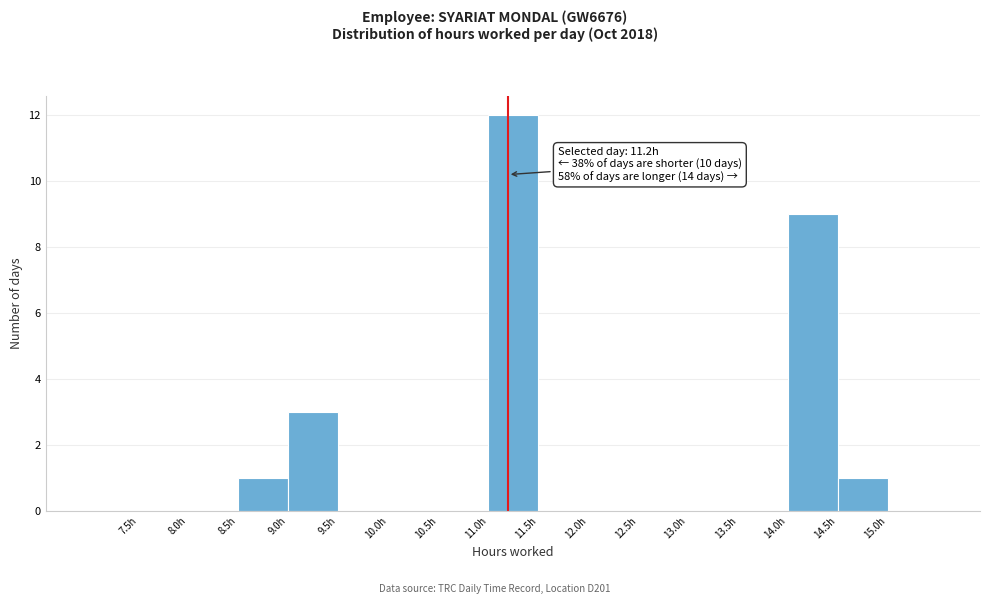

Which range on the x-axis has the tallest bar?

11.0 to 11.5